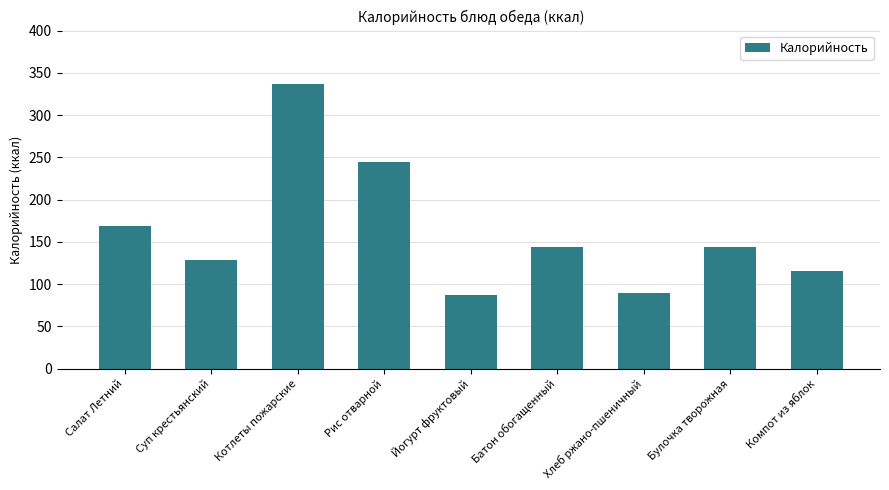

Does the chart contain stacked bars?

No